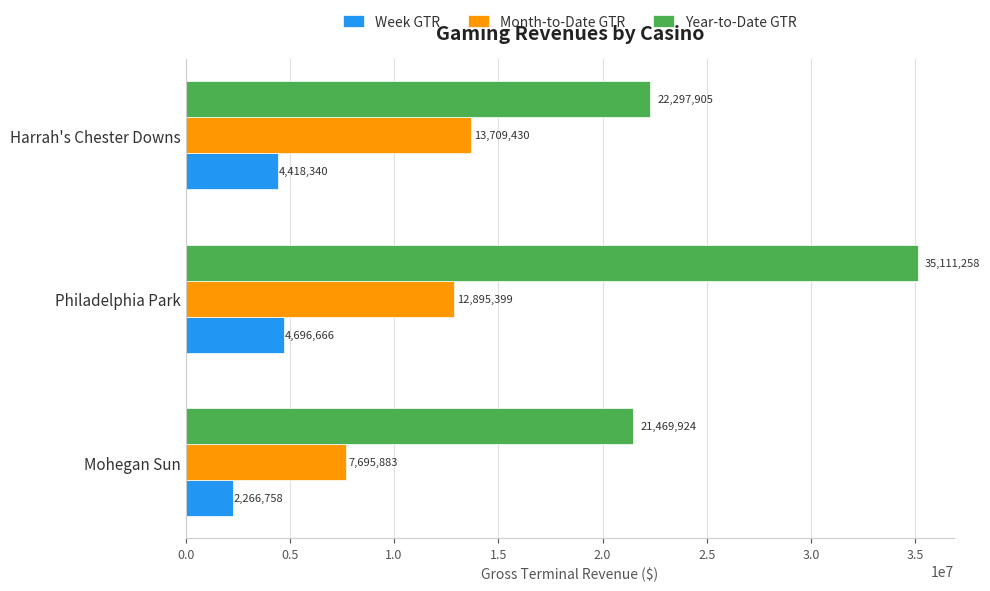

Which category has the highest value in the Year-to-Date GTR series?

Philadelphia Park